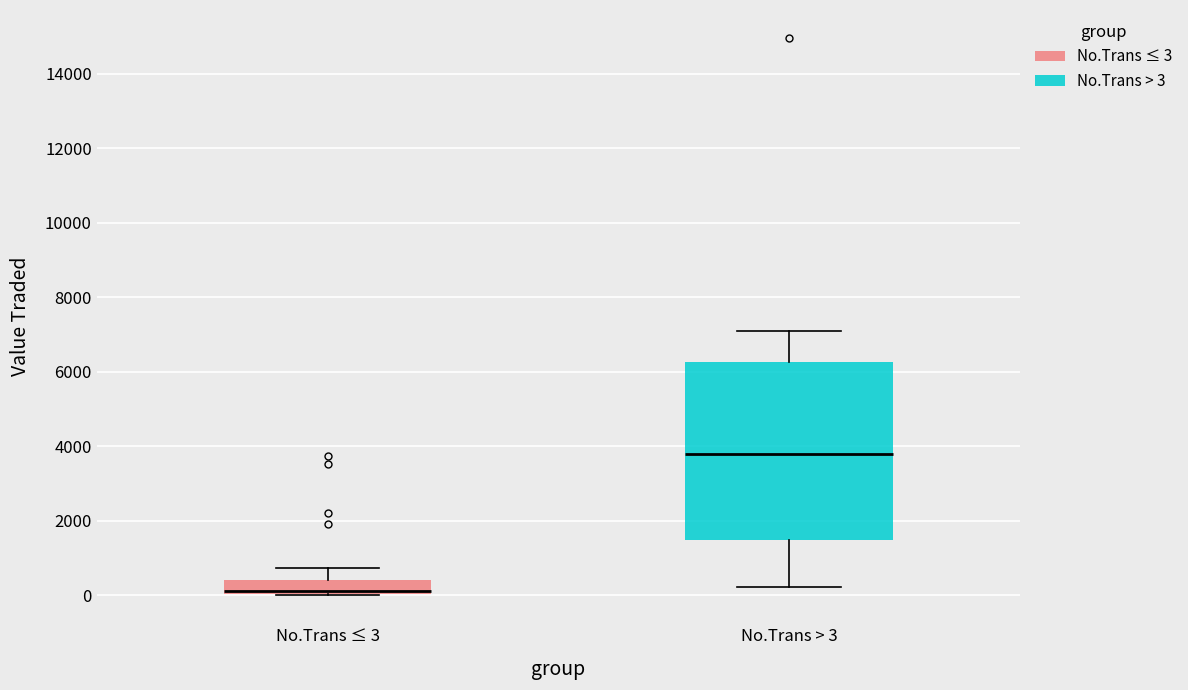

Comparing the boxes themselves (not the whiskers), which one is the tallest?

No.Trans > 3